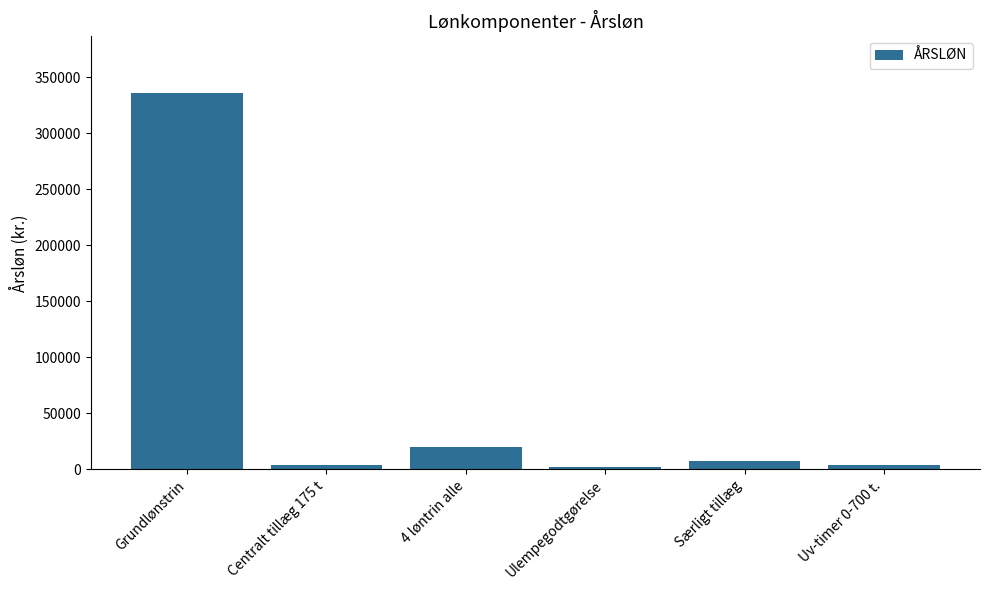

What is the ratio of the value at Uv-timer 0-700 t. to the value at Særligt tillæg?

0.6